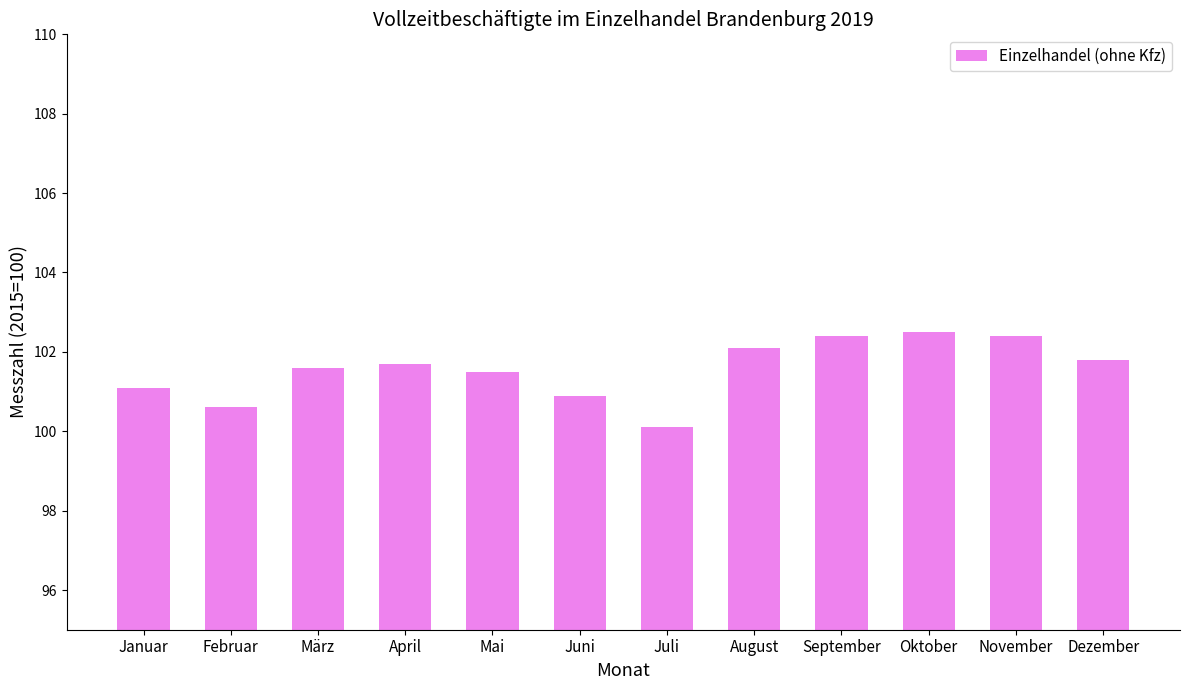

How many values are below 101?

3